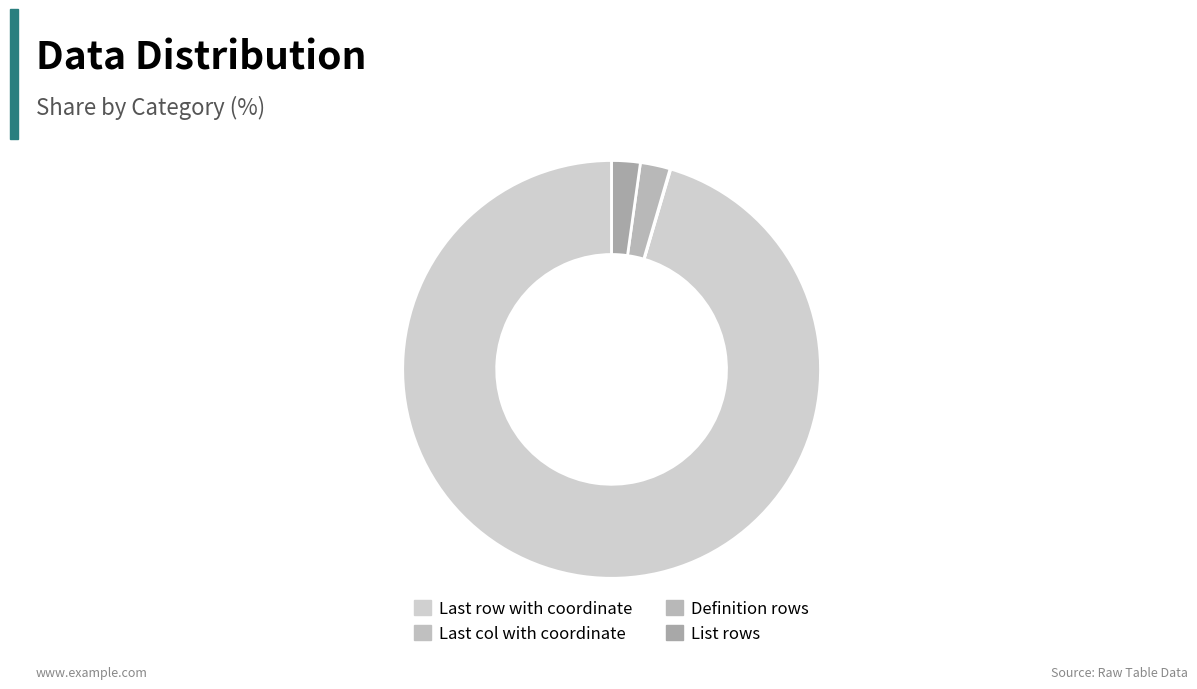

How many segments does this pie chart have?

4